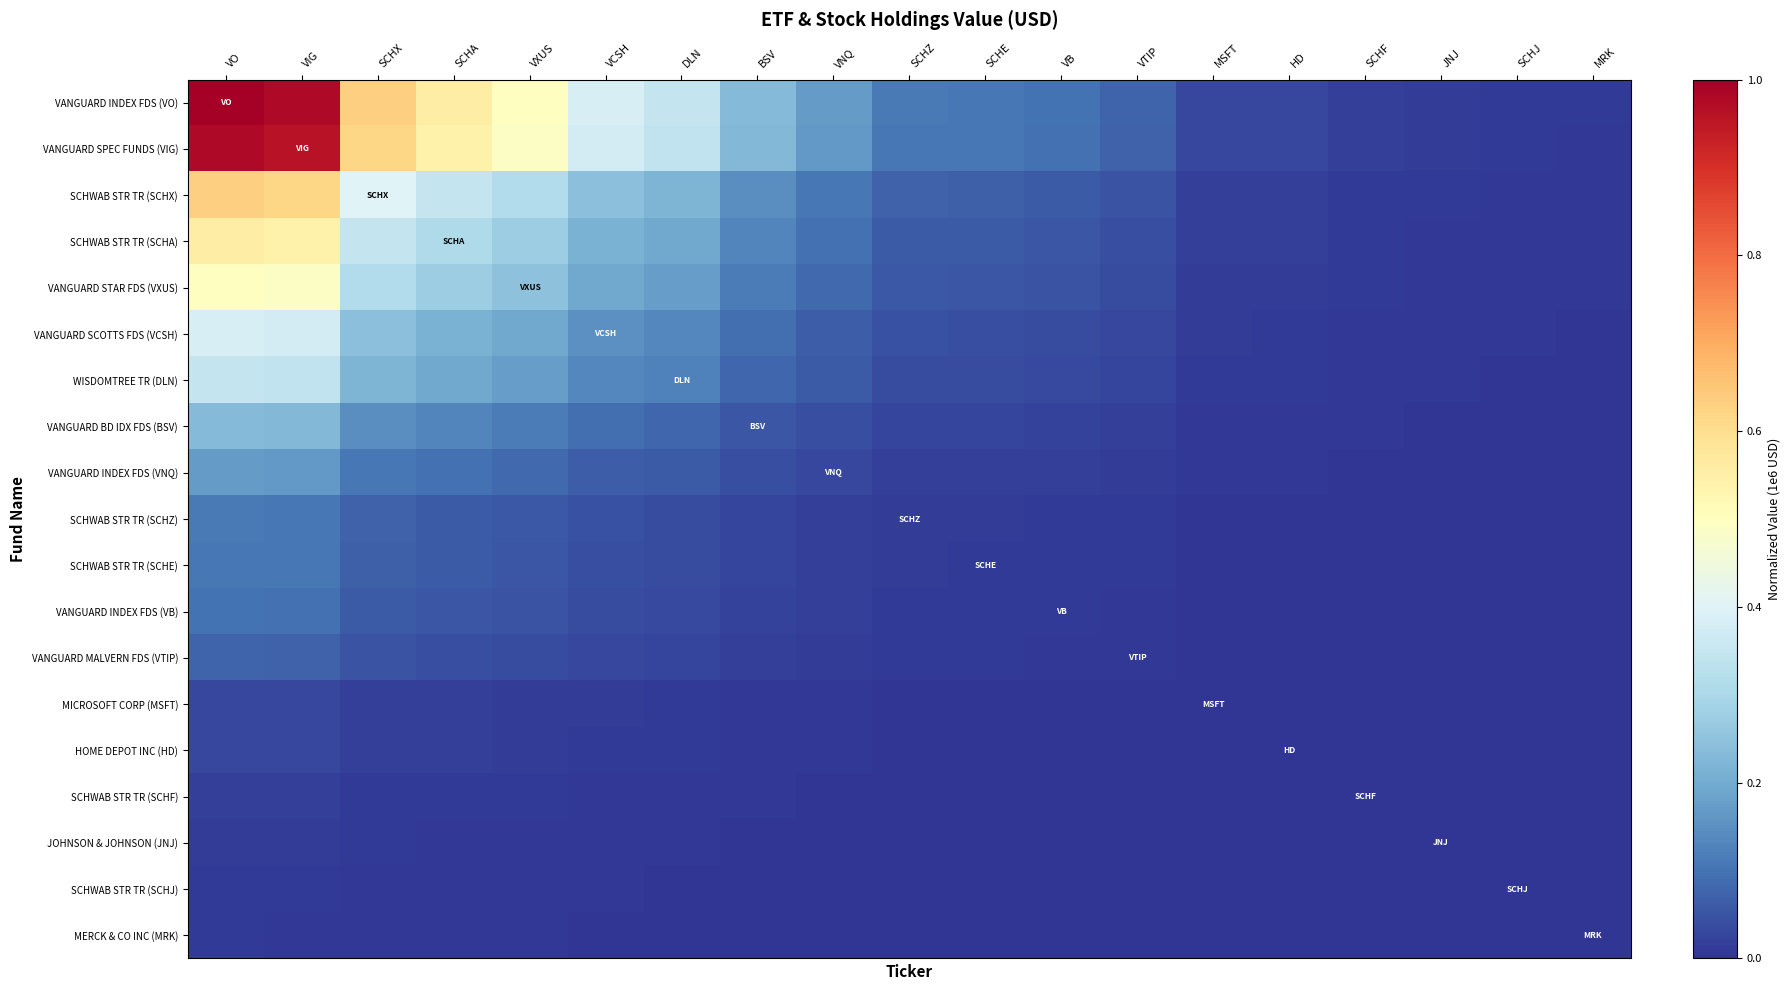

At which category is the sum across all series the highest?

VO